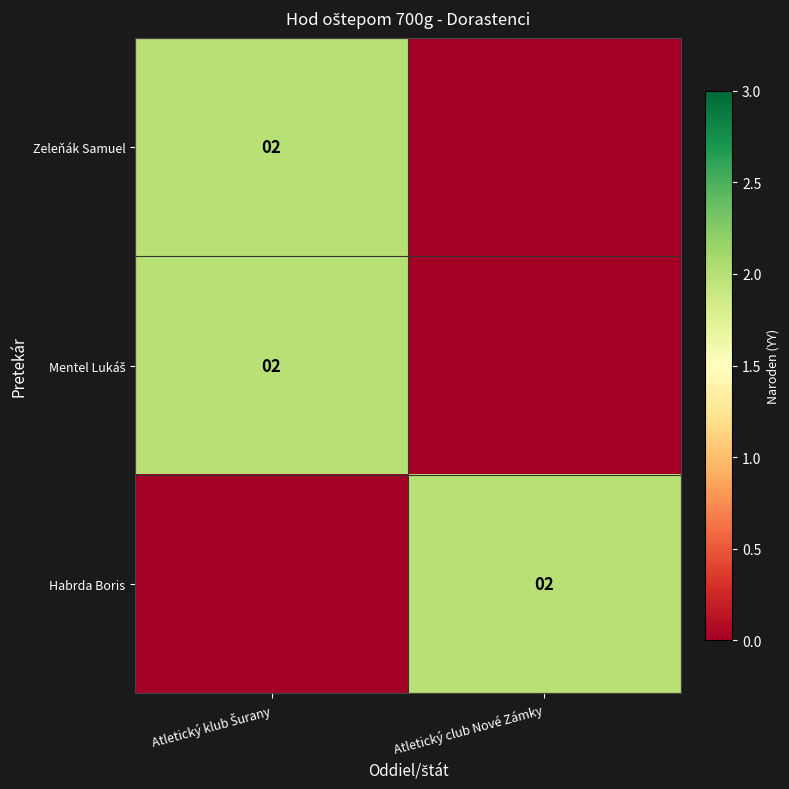

Is it true that Habrda Boris equals 2 at Atletický club Nové Zámky?

True